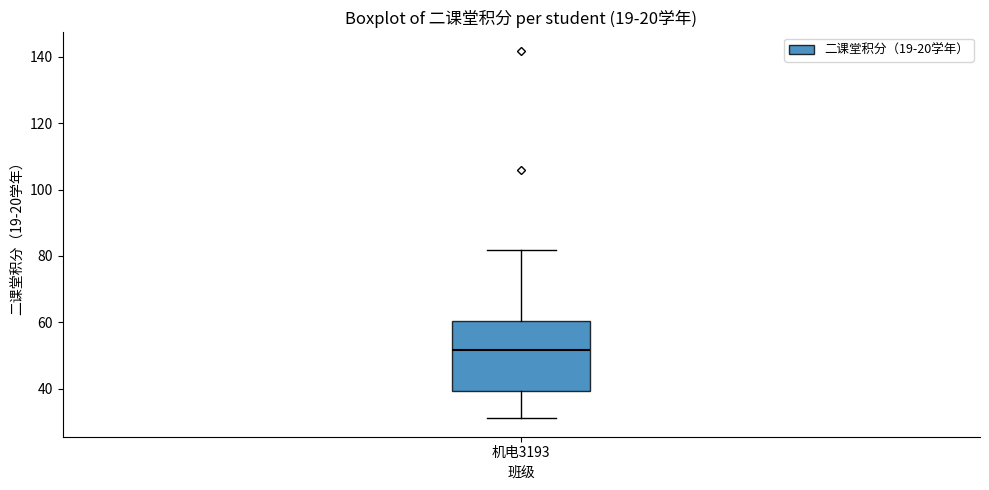

Read this box plot against the y-axis: the position of the median line, the range covered by the box, and the ends of both whiskers. The values are not printed on the chart, so give them approximately, as read against the axis.

median 52, box 40 to 60, whiskers 32 to 82